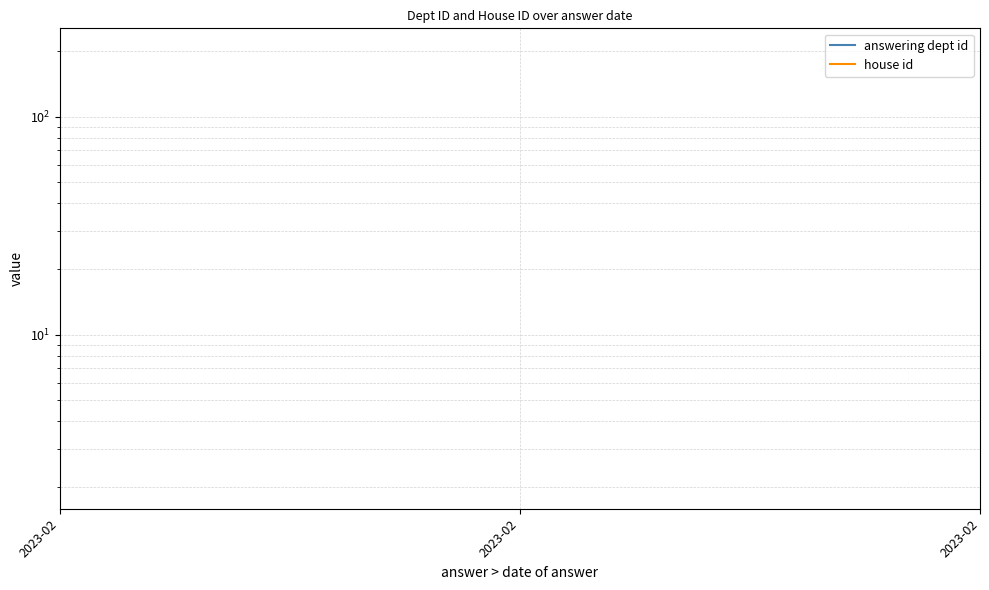

What are all the series names shown in the legend?

answering dept id, house id